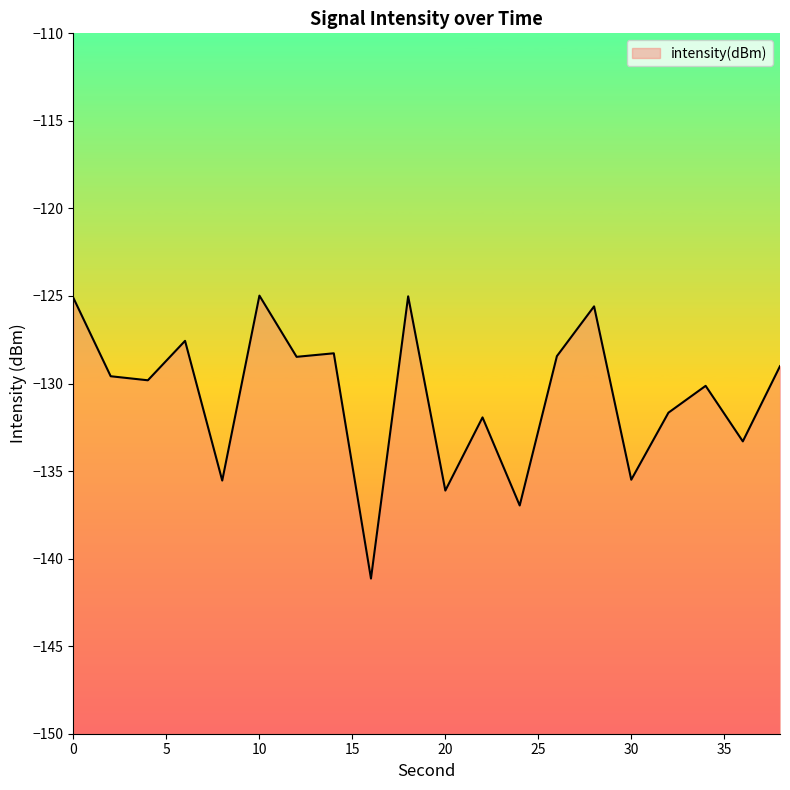

Which category has the highest value across all series?

10